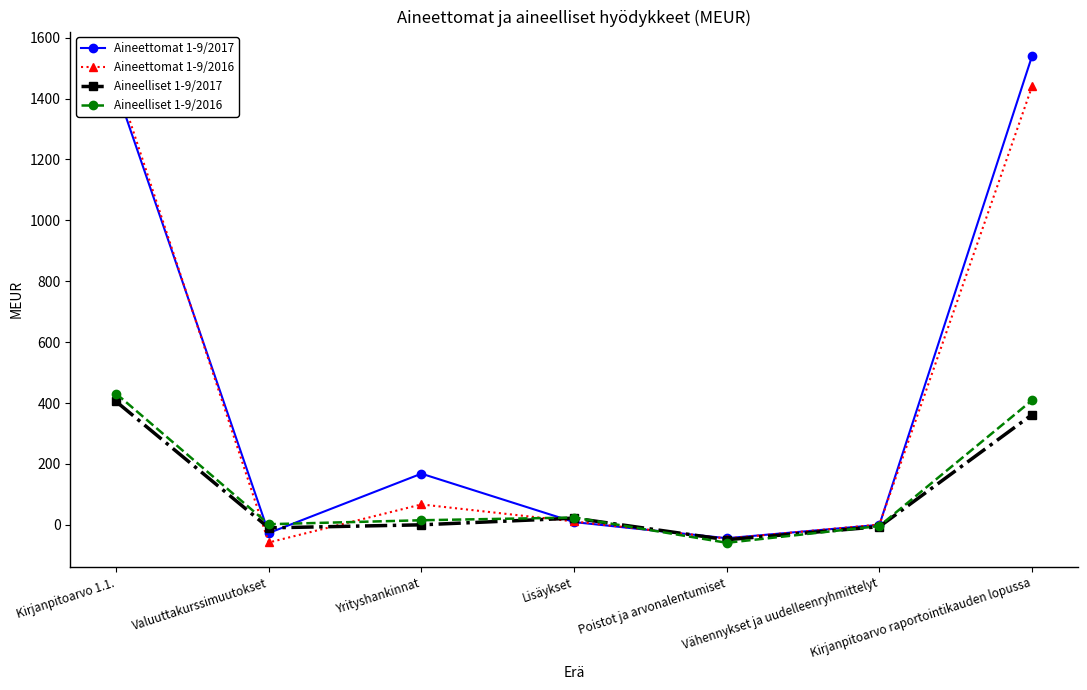

How many categories are shown in the chart?

7